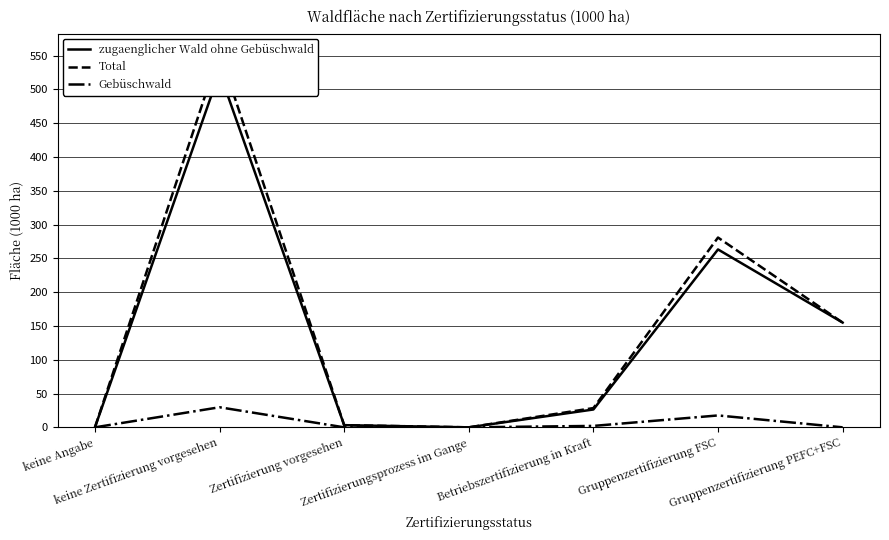

Reading left to right, what are all the values shown in this chart?

zugaenglicher Wald ohne Gebüschwald: keine Angabe=0.0	keine Zertifizierung vorgesehen=525.3	Zertifizierung vorgesehen=3.2	Zertifizierungsprozess im Gange=0.0	Betriebszertifizierung in Kraft=26.4	Gruppenzertifizierung FSC=263.2	Gruppenzertifizierung PEFC+FSC=155.0
Total: keine Angabe=0.0	keine Zertifizierung vorgesehen=554.9	Zertifizierung vorgesehen=3.2	Zertifizierungsprozess im Gange=0.0	Betriebszertifizierung in Kraft=28.5	Gruppenzertifizierung FSC=280.8	Gruppenzertifizierung PEFC+FSC=155.0
Gebüschwald: keine Angabe=0.0	keine Zertifizierung vorgesehen=29.7	Zertifizierung vorgesehen=0.0	Zertifizierungsprozess im Gange=0.0	Betriebszertifizierung in Kraft=2.1	Gruppenzertifizierung FSC=17.6	Gruppenzertifizierung PEFC+FSC=0.0